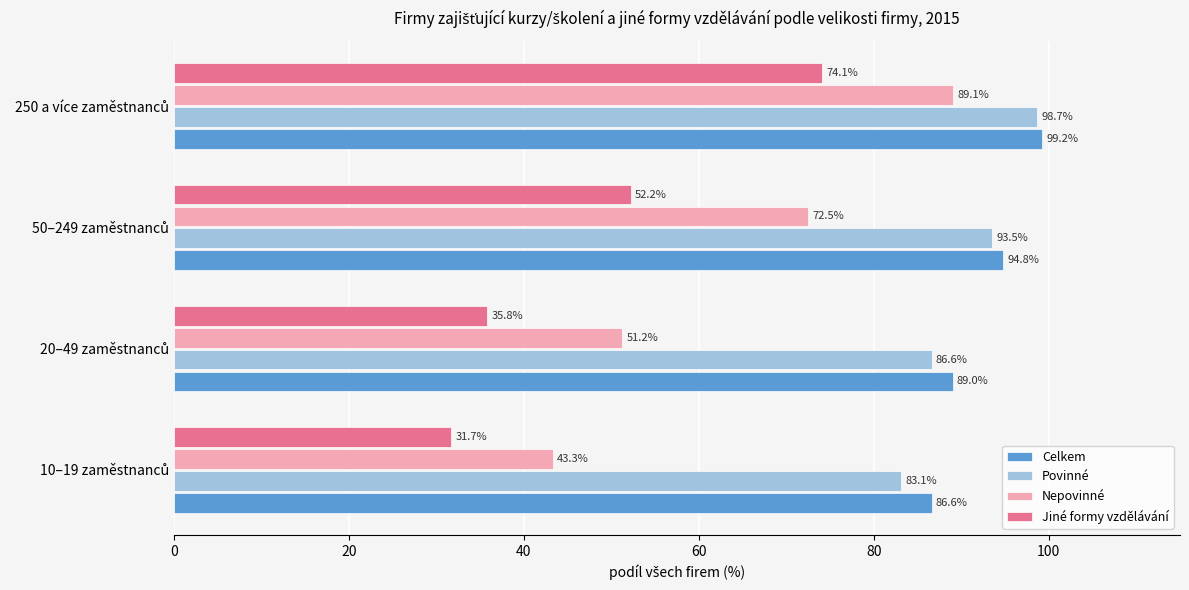

What is the minimum value for Povinné?

83.1